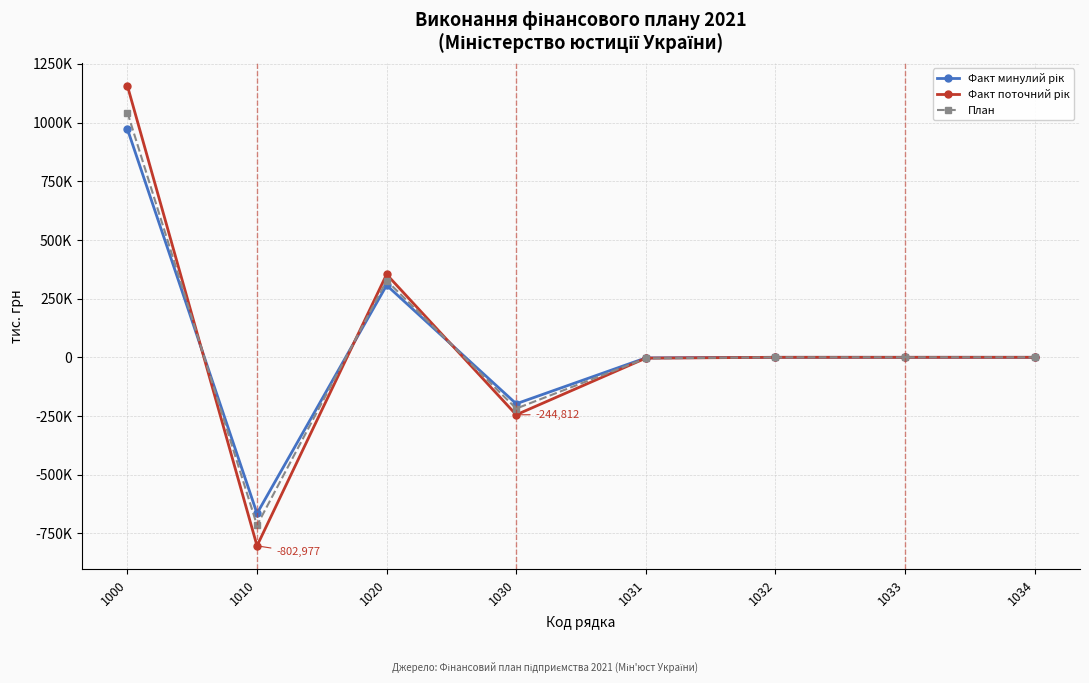

How many negative values does the План series have?

6